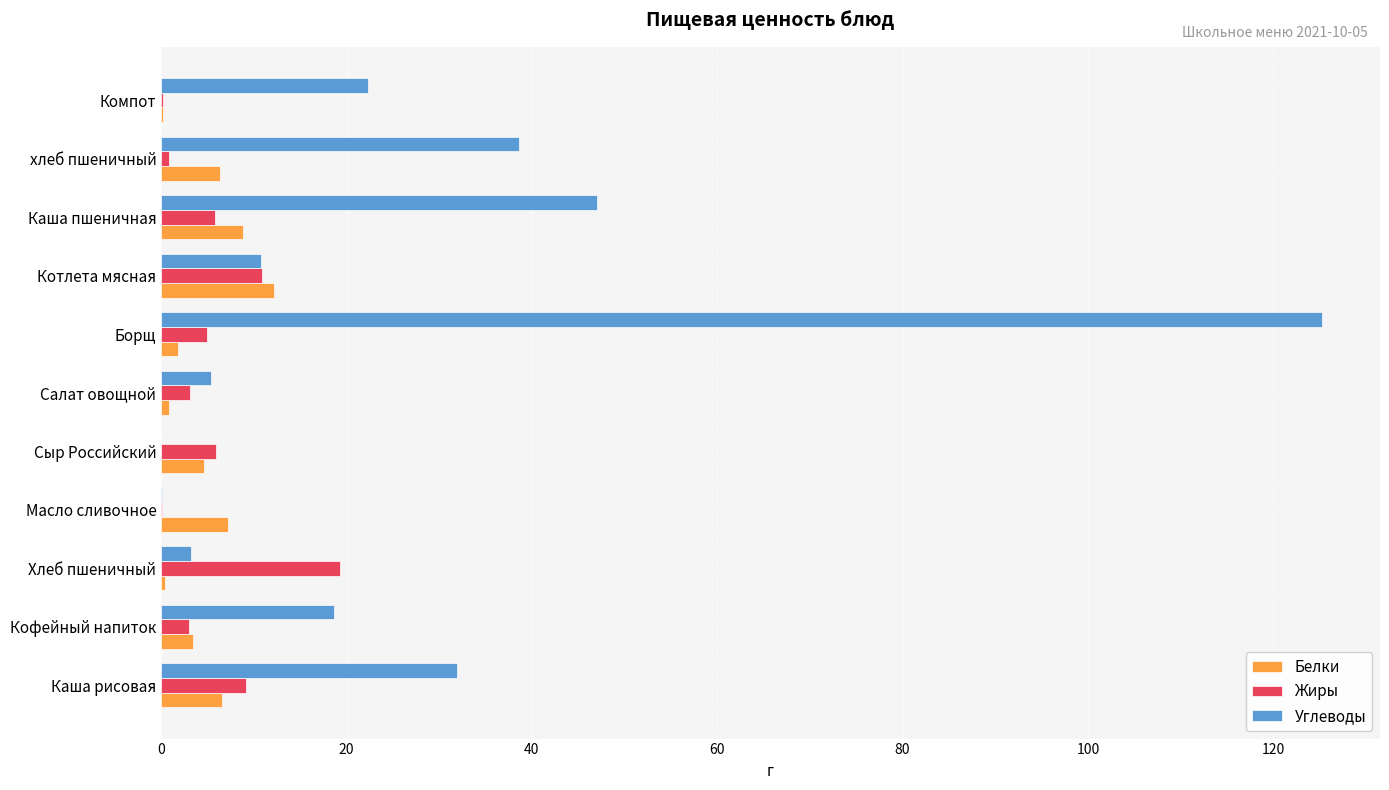

At which category is the sum across all series the highest?

Борщ